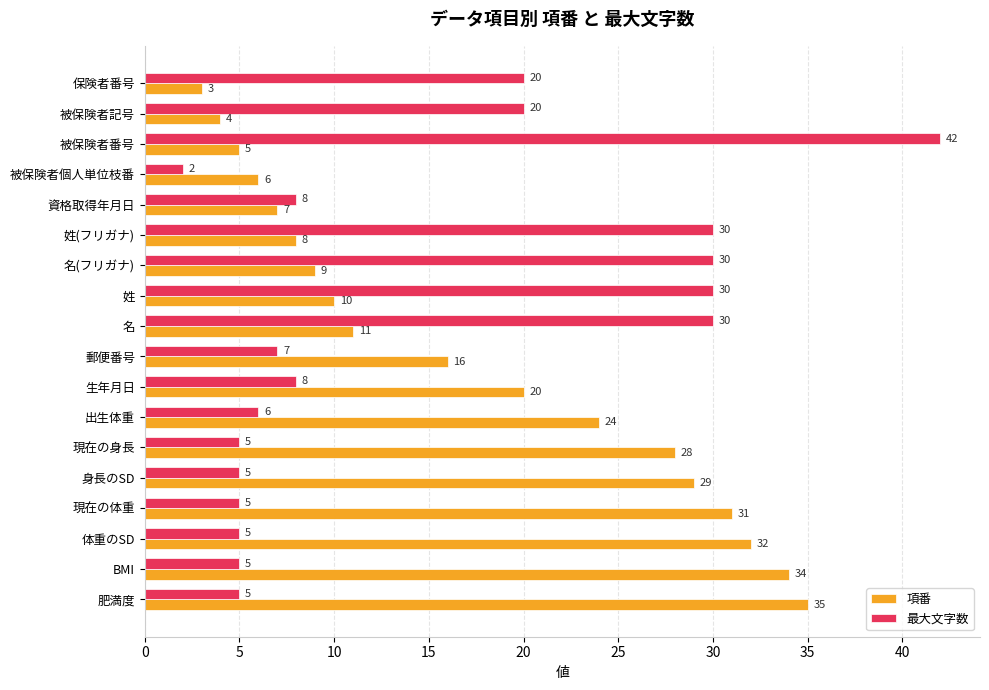

List the series in order of their overall mean, highest first.

項番, 最大文字数